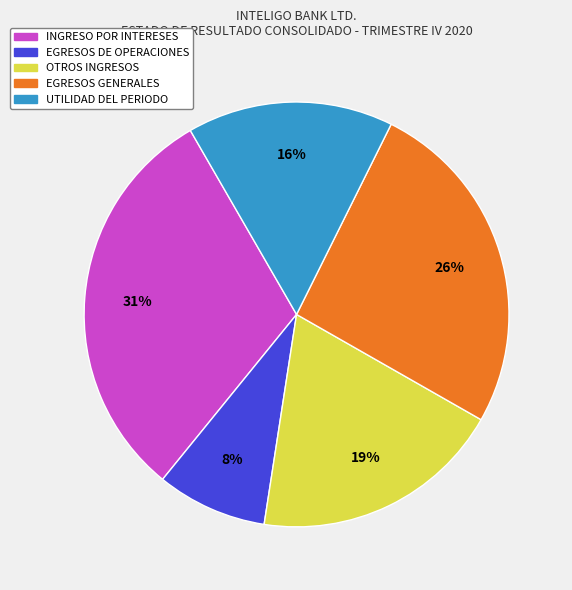

To the nearest percent, what is the combined percentage of EGRESOS DE OPERACIONES and UTILIDAD DEL PERIODO?

24%